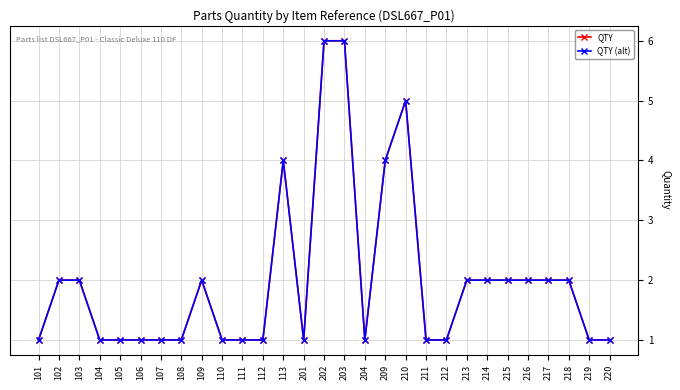

True or false: QTY (alt) has more than 0 points higher than both neighbors.

True